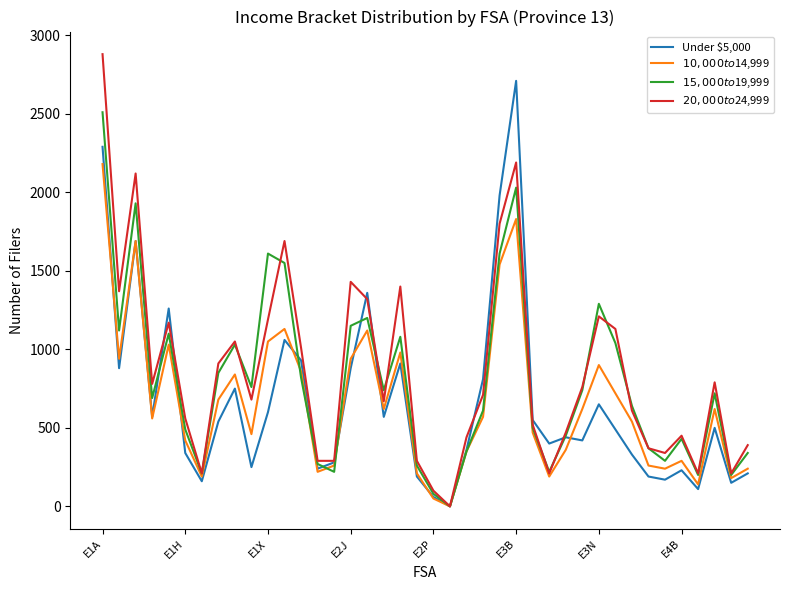

What is the maximum value shown in the chart?

2880